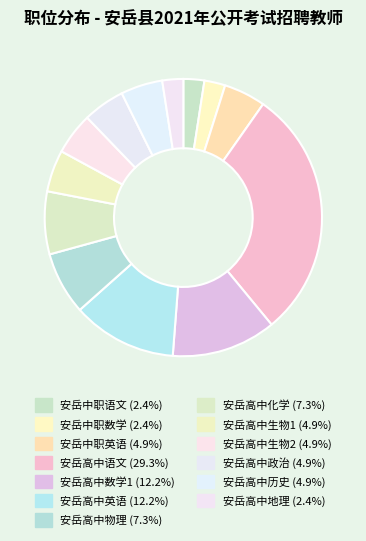

Is the sum of 安岳高中物理 and 安岳高中化学 greater than half?

No